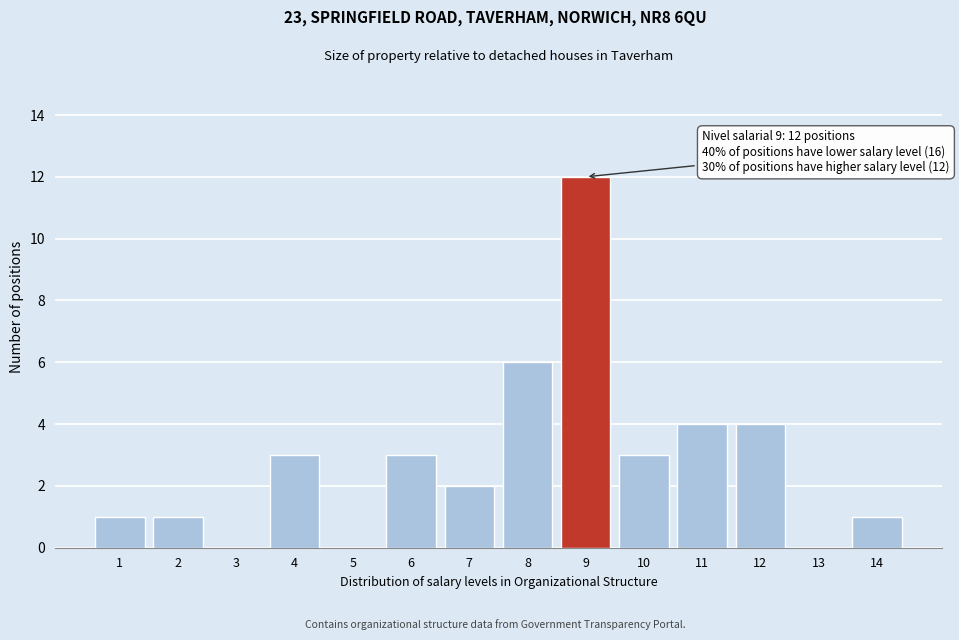

Reading right to left, transcribe all the data shown in this chart.

14=1	13=0	12=4	11=4	10=3	9=12	8=6	7=2	6=3	5=0	4=3	3=0	2=1	1=1